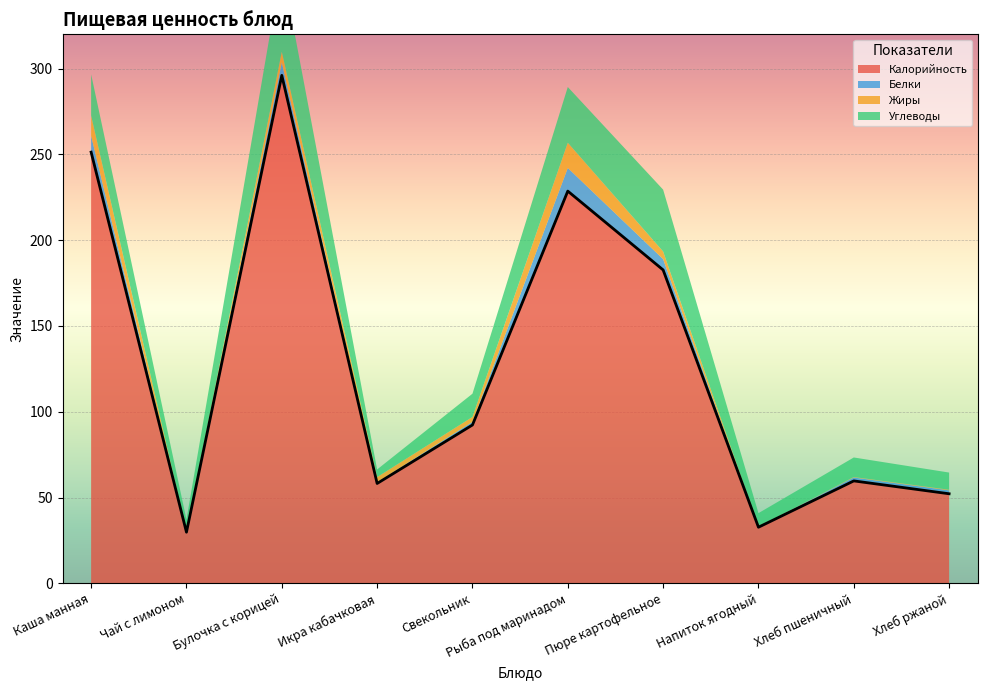

Reading left to right, extract all data points from this chart.

Калорийность: 251.3	29.8	296.1	58.2	92.3	228.6	182.7	32.7	59.7	52.2
Белки: 9.5	0.2	7.6	0.7	1.8	13.5	6.3	0.1	2.0	2.0
Жиры: 11.7	0.0	6.2	3.0	2.9	14.7	4.5	0.1	0.3	0.4
Углеводы: 24.1	7.1	50.3	4.4	13.5	32.5	36.0	8.0	11.4	10.0